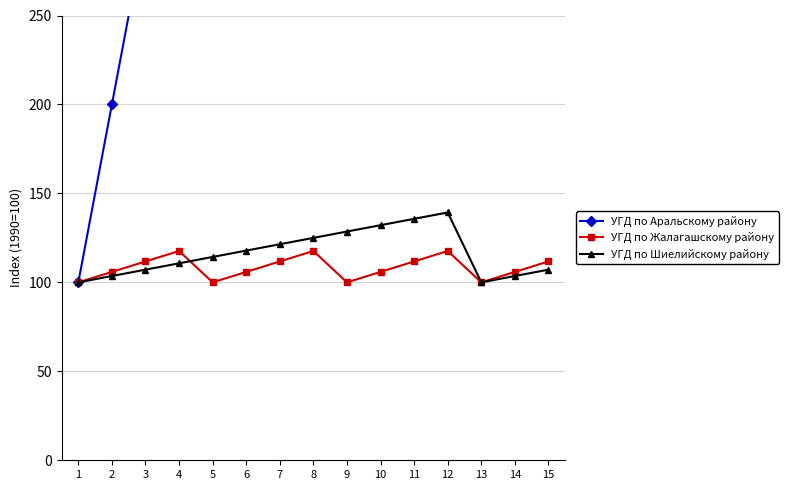

At which label is УГД по Жалагашскому району closest to 108?

2